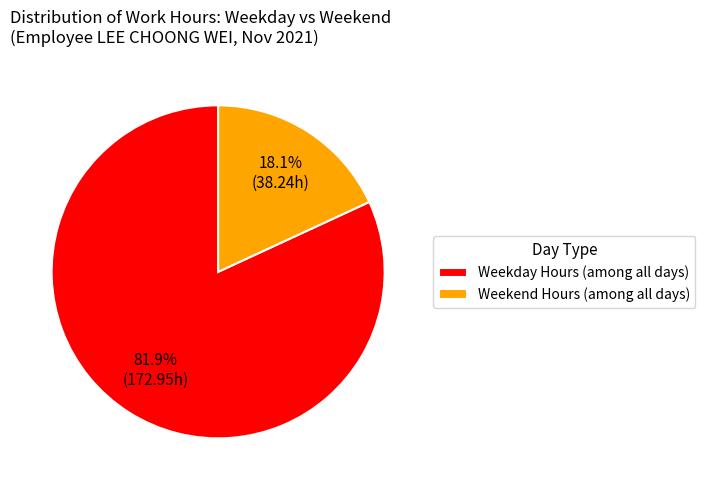

Which slice is the smallest?

Weekend Hours (among all days)